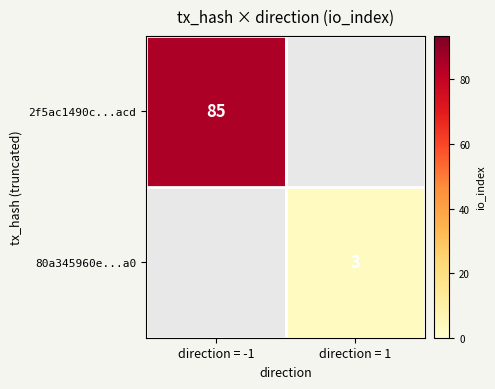

What is the greatest value displayed?

85.0